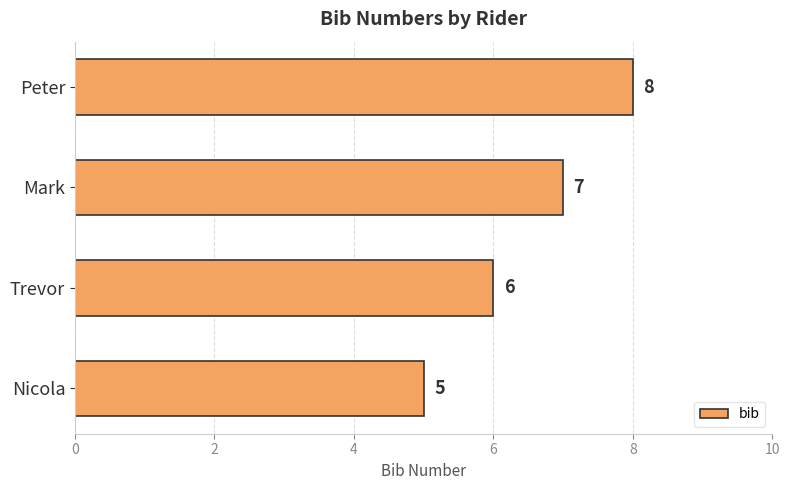

The value at Trevor is 8. True or false?

False